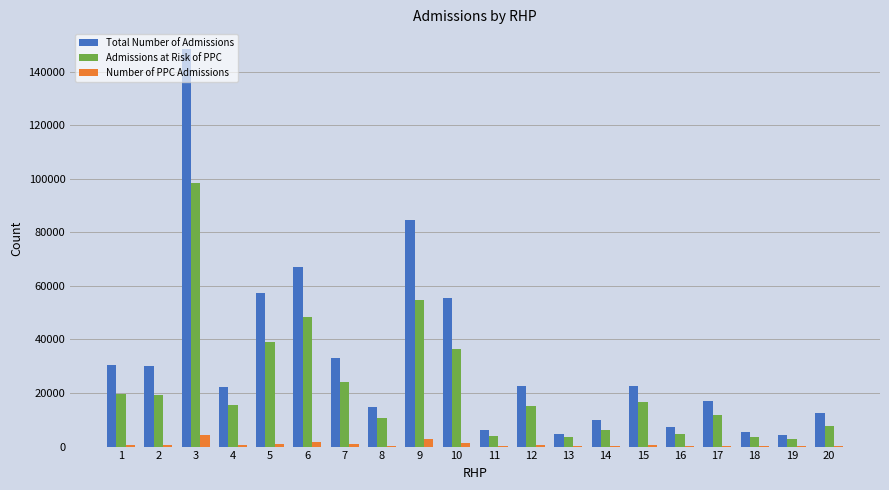

What is the sum of all Admissions at Risk of PPC values?

442803